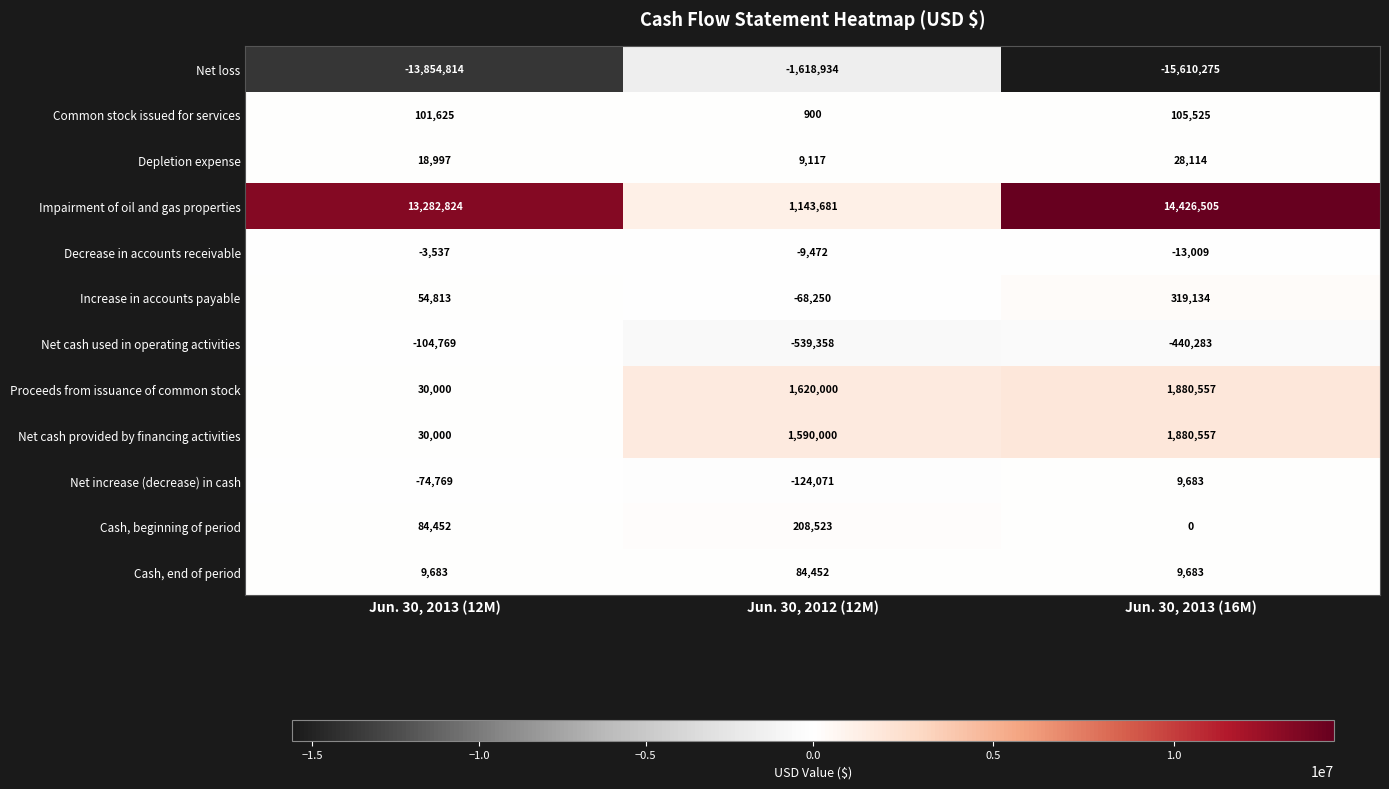

Where is Cash, beginning of period nearest to the value 104261?

Jun. 30, 2013 (12M)